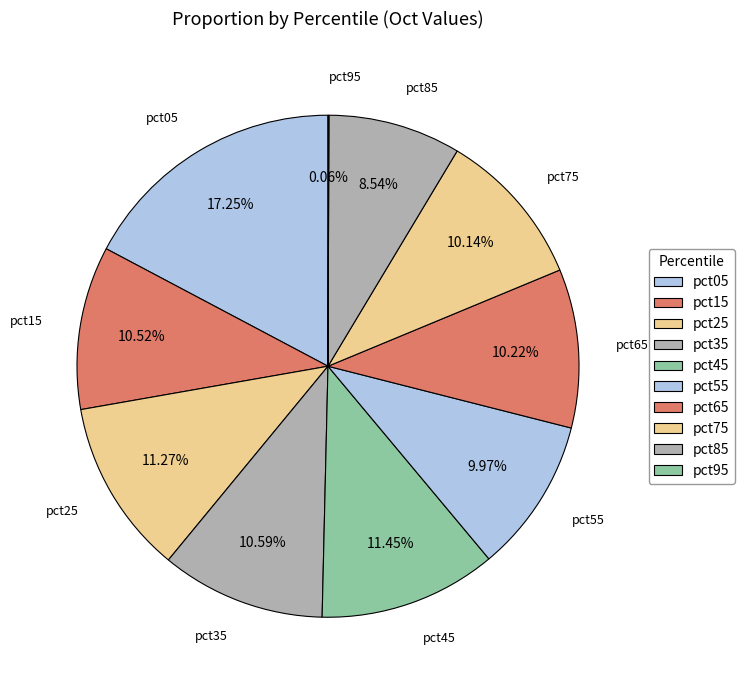

To the nearest percent, what percentage of the pie is pct35?

11%